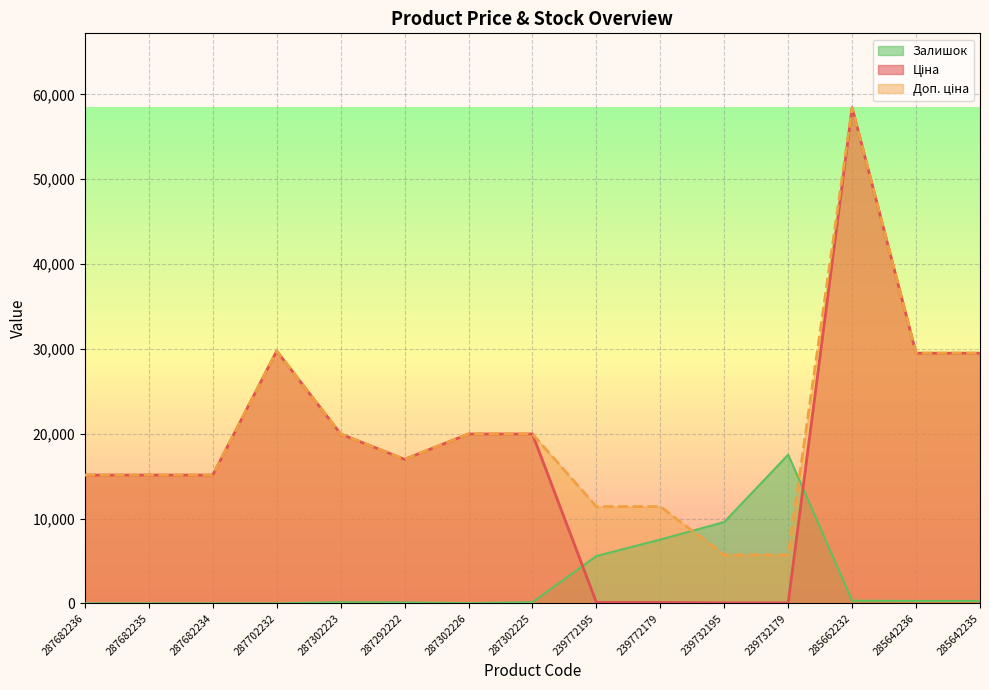

What are all the series names shown in the legend?

Ціна, Доп. ціна, Залишок